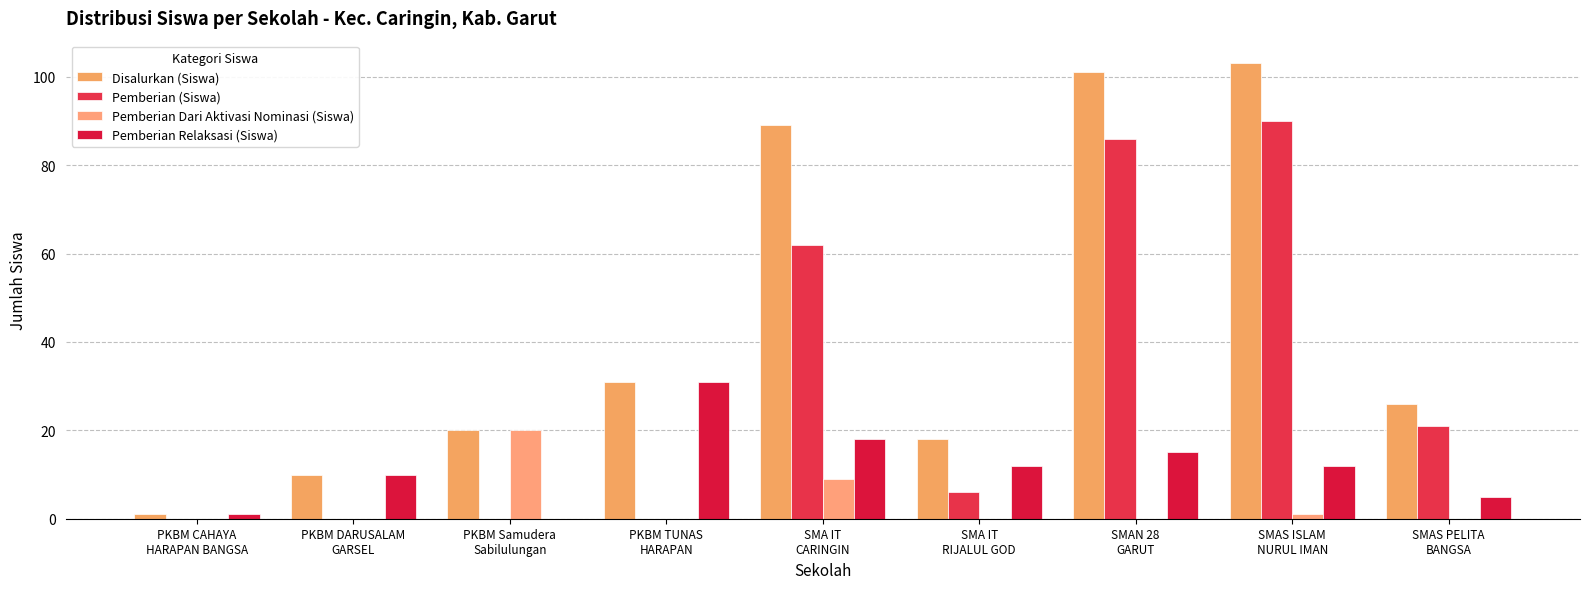

Reading left to right, what are all the values shown in this chart?

Disalurkan (Siswa): PKBM CAHAYA
HARAPAN BANGSA=1	PKBM DARUSALAM
GARSEL=10	PKBM Samudera
Sabilulungan=20	PKBM TUNAS
HARAPAN=31	SMA IT
CARINGIN=89	SMA IT
RIJALUL GOD=18	SMAN 28
GARUT=101	SMAS ISLAM
NURUL IMAN=103	SMAS PELITA
BANGSA=26
Pemberian (Siswa): PKBM CAHAYA
HARAPAN BANGSA=0	PKBM DARUSALAM
GARSEL=0	PKBM Samudera
Sabilulungan=0	PKBM TUNAS
HARAPAN=0	SMA IT
CARINGIN=62	SMA IT
RIJALUL GOD=6	SMAN 28
GARUT=86	SMAS ISLAM
NURUL IMAN=90	SMAS PELITA
BANGSA=21
Pemberian Dari Aktivasi Nominasi (Siswa): PKBM CAHAYA
HARAPAN BANGSA=0	PKBM DARUSALAM
GARSEL=0	PKBM Samudera
Sabilulungan=20	PKBM TUNAS
HARAPAN=0	SMA IT
CARINGIN=9	SMA IT
RIJALUL GOD=0	SMAN 28
GARUT=0	SMAS ISLAM
NURUL IMAN=1	SMAS PELITA
BANGSA=0
Pemberian Relaksasi (Siswa): PKBM CAHAYA
HARAPAN BANGSA=1	PKBM DARUSALAM
GARSEL=10	PKBM Samudera
Sabilulungan=0	PKBM TUNAS
HARAPAN=31	SMA IT
CARINGIN=18	SMA IT
RIJALUL GOD=12	SMAN 28
GARUT=15	SMAS ISLAM
NURUL IMAN=12	SMAS PELITA
BANGSA=5